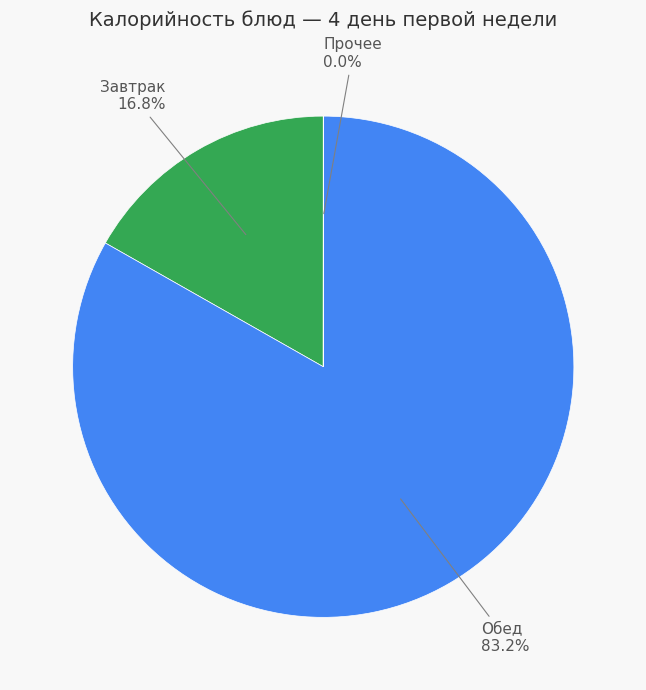

Does Обед represent more than half of the total?

Yes